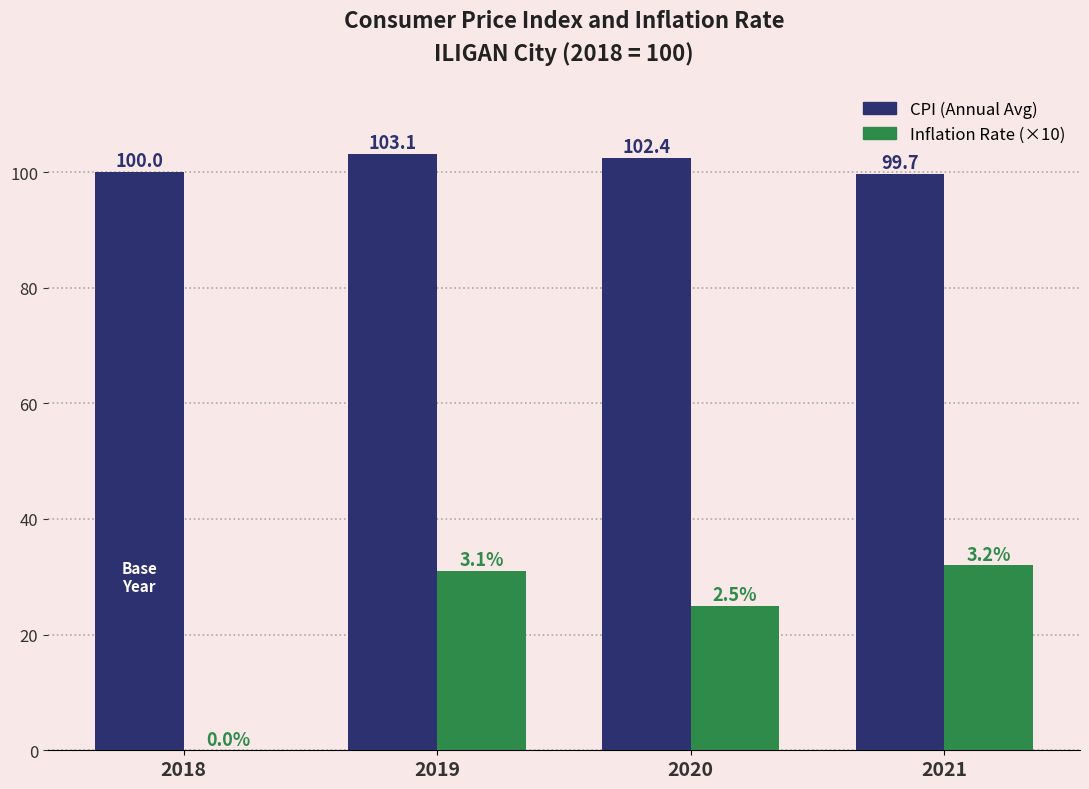

What is the greatest value displayed?

103.1